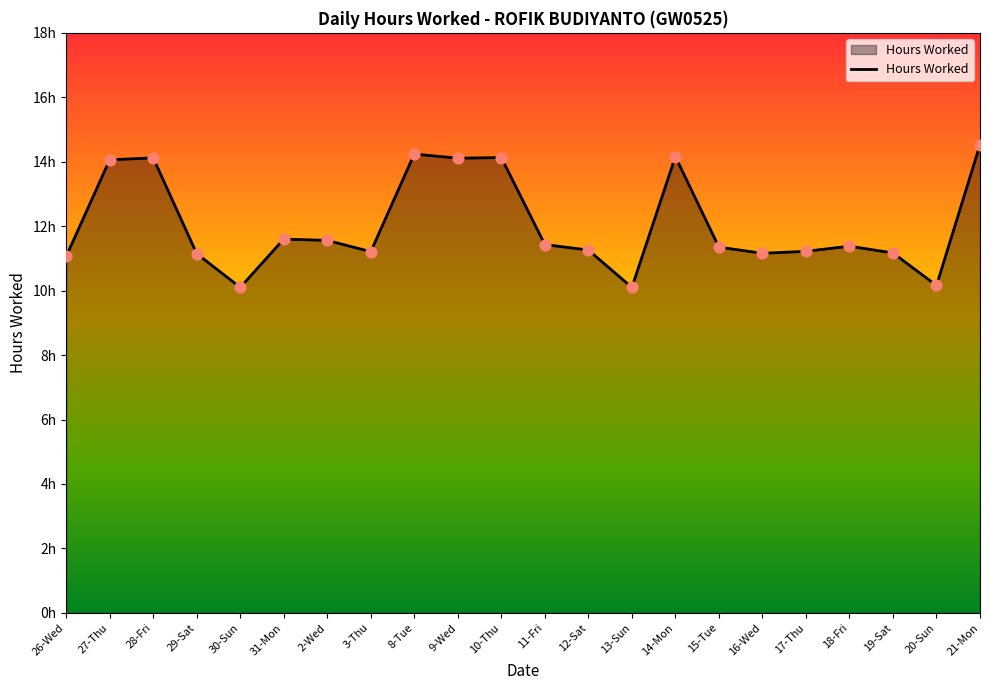

Between 19-Sat and 15-Tue, which is larger?

15-Tue